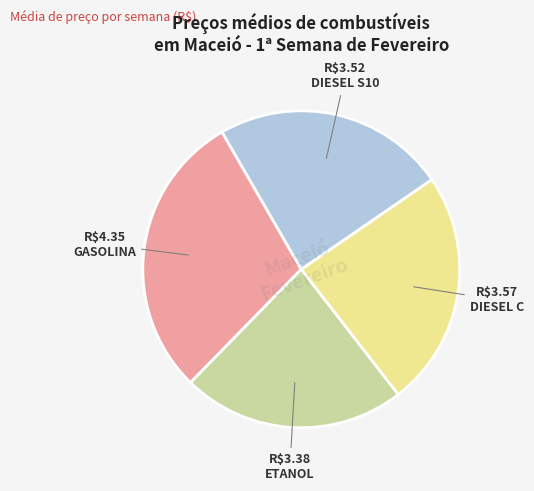

Does any single category account for the majority?

No